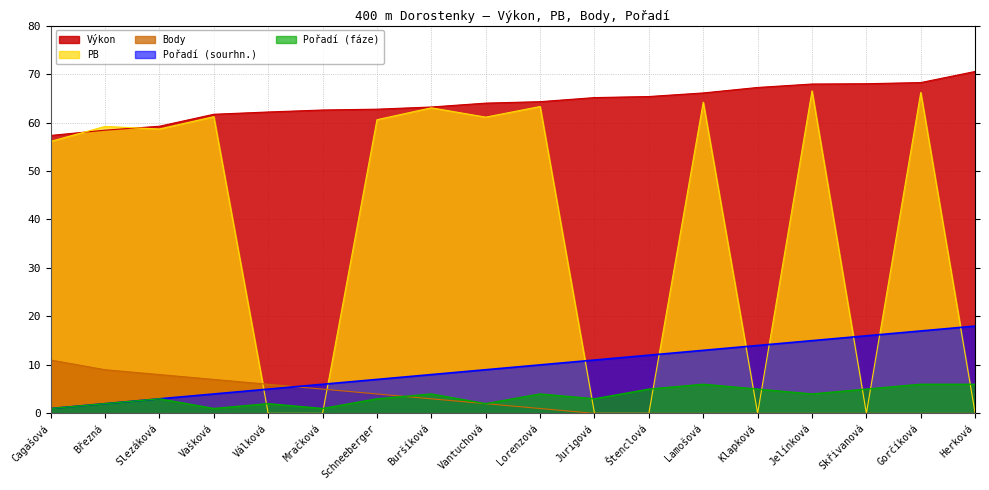

True or false: Pořadí (sourhn.) has more than 0 points higher than both neighbors.

False